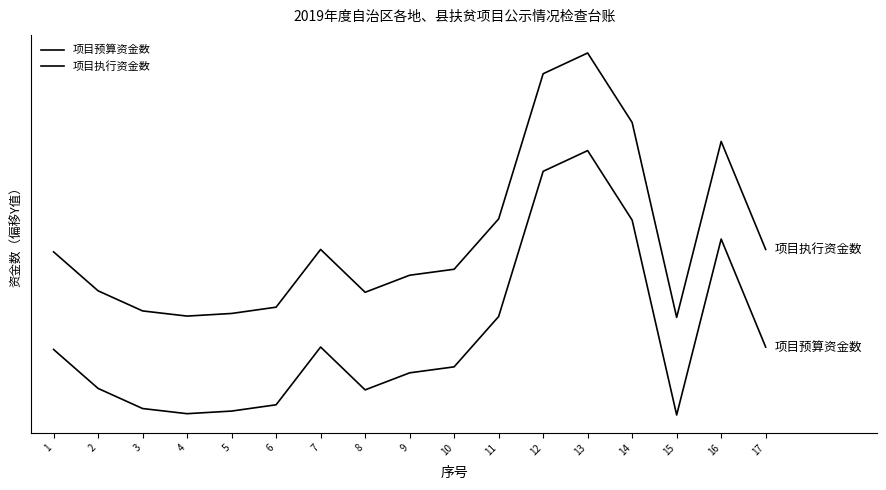

Does the chart display data point markers on the line(s)?

No